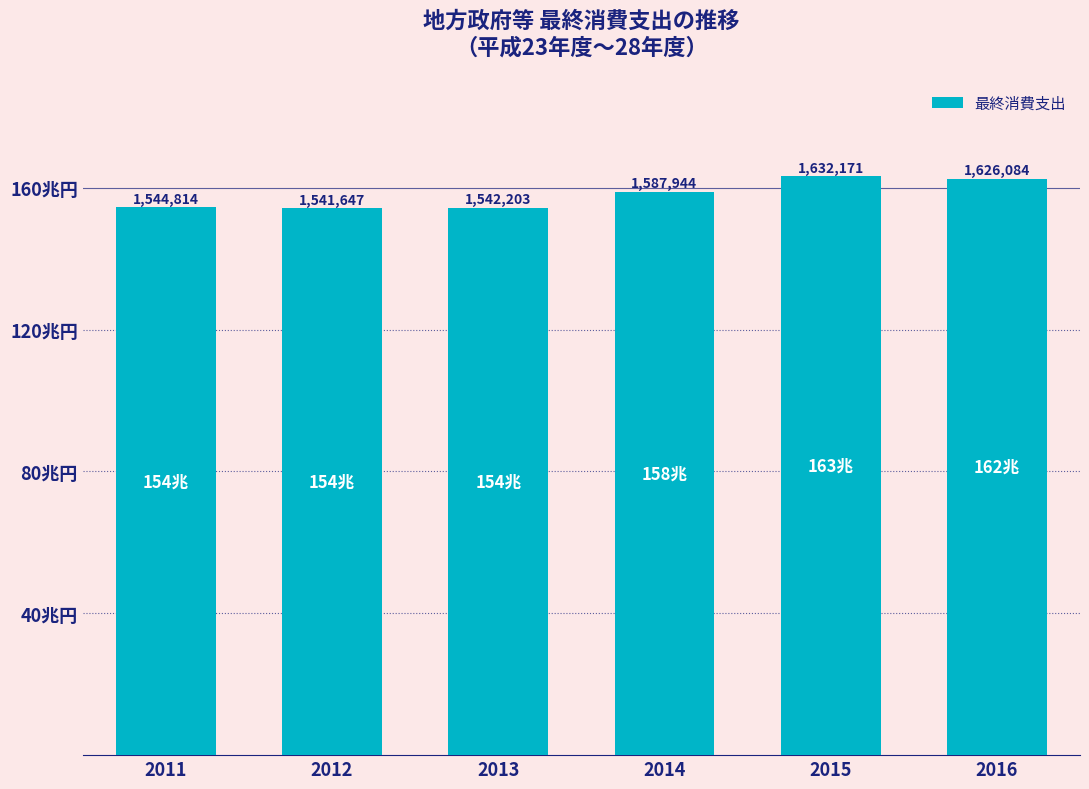

Are the bars horizontal?

No